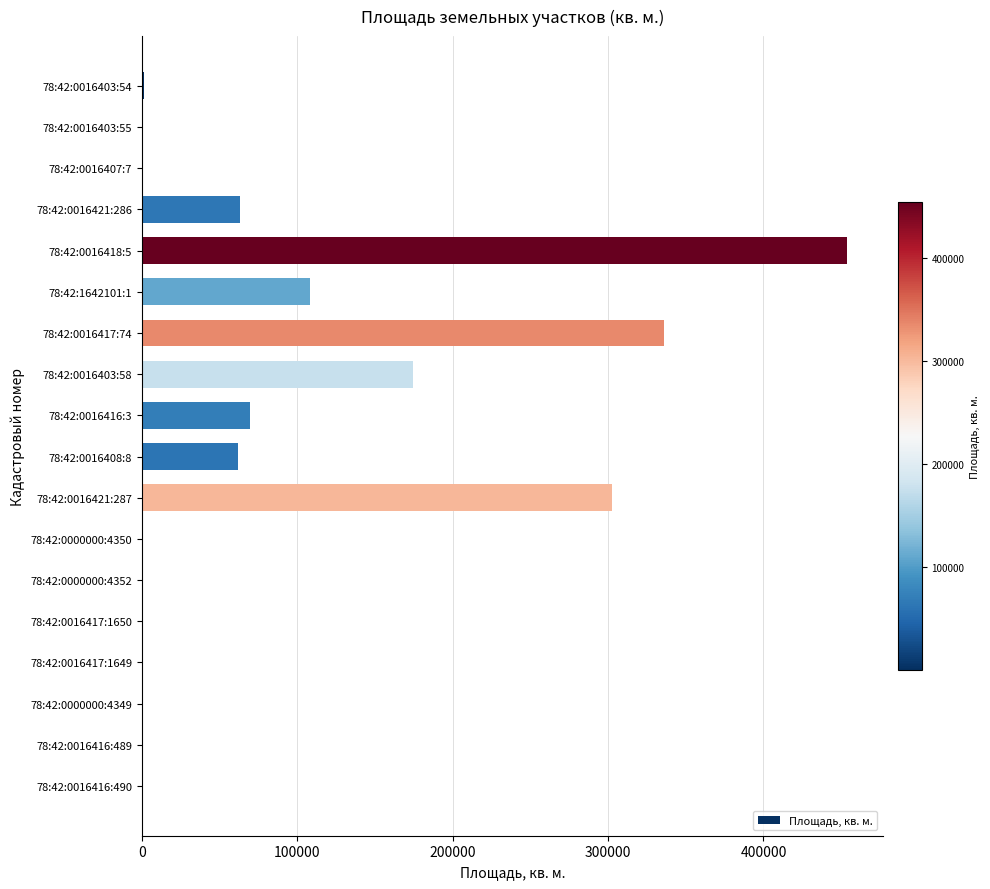

What is the change in value from 78:42:0016403:58 to 78:42:0016421:287?

+127782